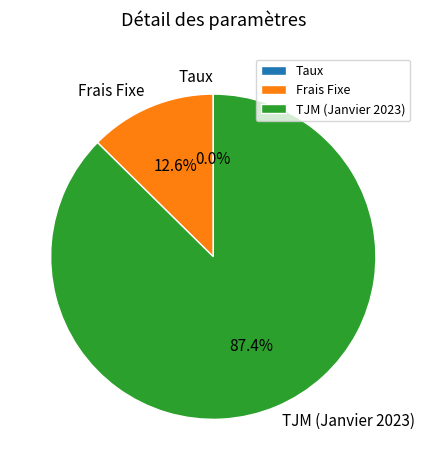

Does TJM (Janvier 2023) account for over 50% of the chart?

Yes